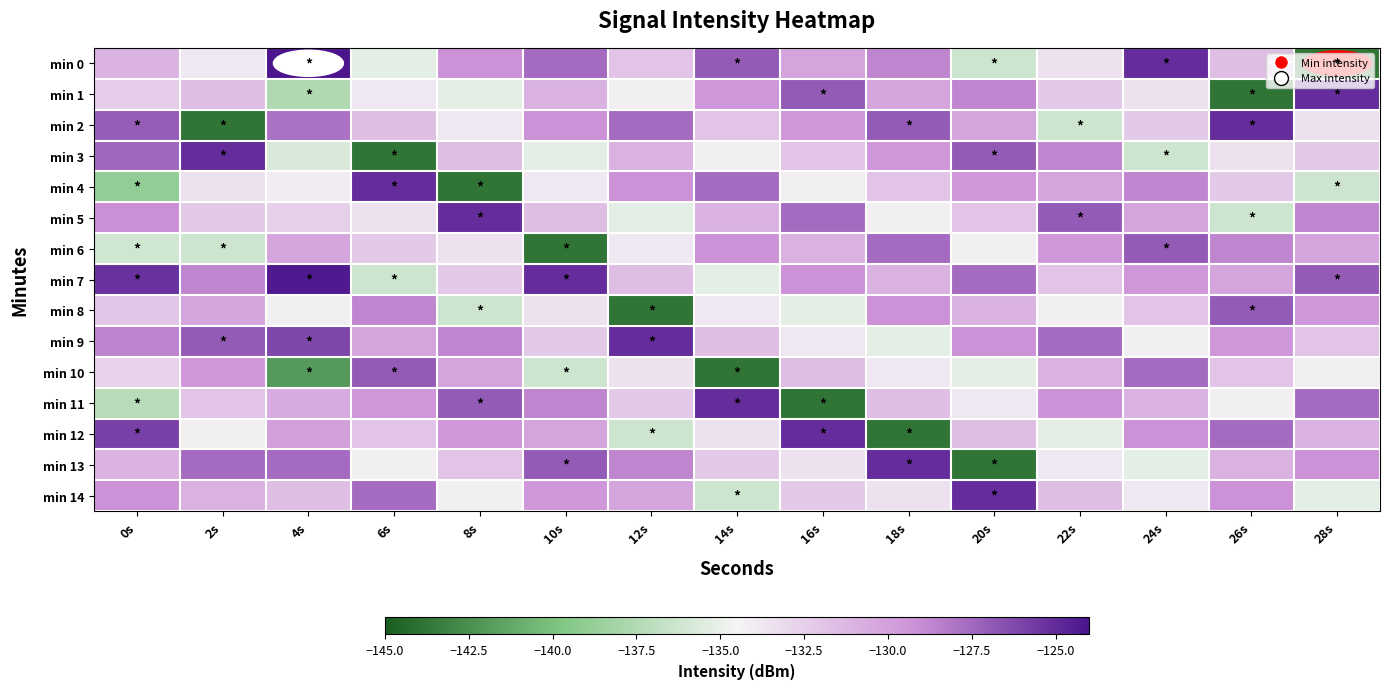

What is the total value across all series at 26s?

-1971.7